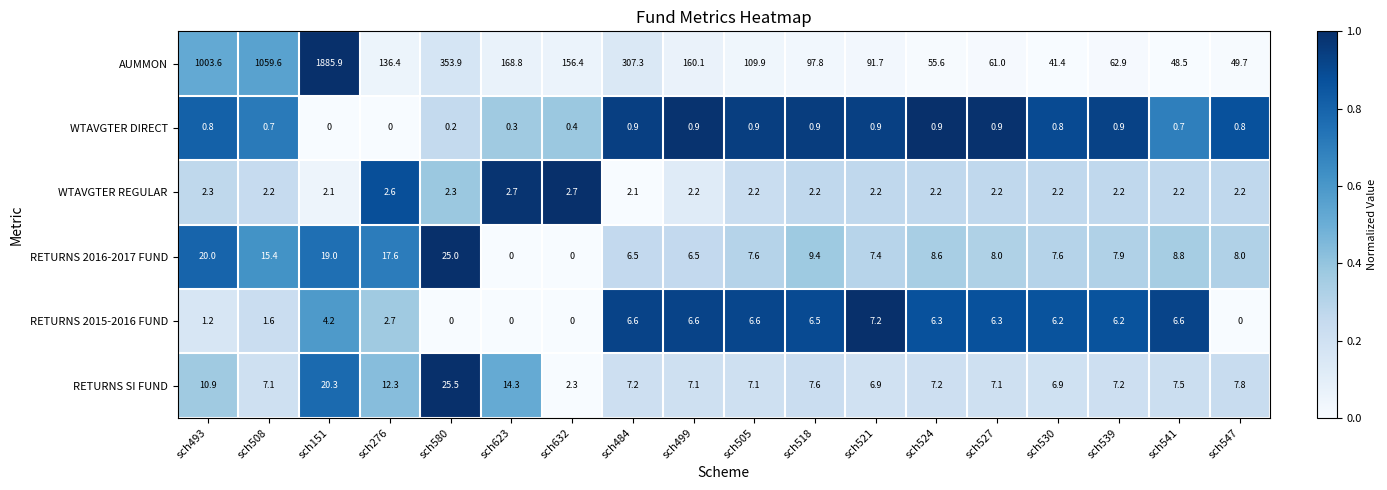

At which category does the chart reach its peak across all series?

sch151